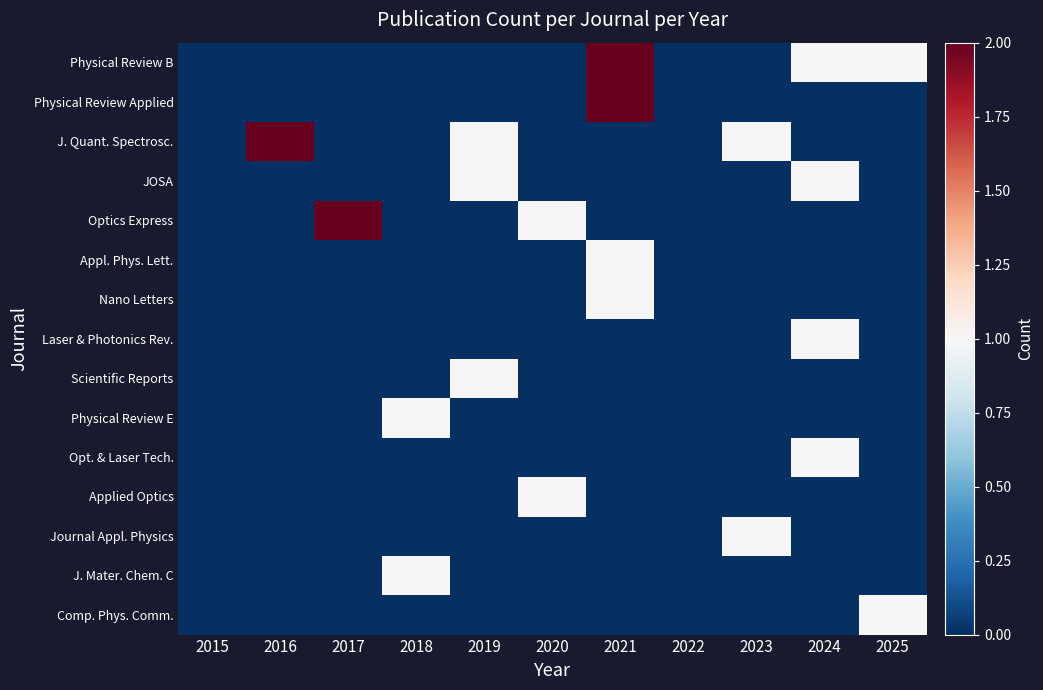

Reading left to right, extract all data points from this chart.

Physical Review B: 2015=0	2016=0	2017=0	2018=0	2019=0	2020=0	2021=2	2022=0	2023=0	2024=1	2025=1
Physical Review Applied: 2015=0	2016=0	2017=0	2018=0	2019=0	2020=0	2021=2	2022=0	2023=0	2024=0	2025=0
J. Quant. Spectrosc.: 2015=0	2016=2	2017=0	2018=0	2019=1	2020=0	2021=0	2022=0	2023=1	2024=0	2025=0
JOSA: 2015=0	2016=0	2017=0	2018=0	2019=1	2020=0	2021=0	2022=0	2023=0	2024=1	2025=0
Optics Express: 2015=0	2016=0	2017=2	2018=0	2019=0	2020=1	2021=0	2022=0	2023=0	2024=0	2025=0
Appl. Phys. Lett.: 2015=0	2016=0	2017=0	2018=0	2019=0	2020=0	2021=1	2022=0	2023=0	2024=0	2025=0
Nano Letters: 2015=0	2016=0	2017=0	2018=0	2019=0	2020=0	2021=1	2022=0	2023=0	2024=0	2025=0
Laser & Photonics Rev.: 2015=0	2016=0	2017=0	2018=0	2019=0	2020=0	2021=0	2022=0	2023=0	2024=1	2025=0
Scientific Reports: 2015=0	2016=0	2017=0	2018=0	2019=1	2020=0	2021=0	2022=0	2023=0	2024=0	2025=0
Physical Review E: 2015=0	2016=0	2017=0	2018=1	2019=0	2020=0	2021=0	2022=0	2023=0	2024=0	2025=0
Opt. & Laser Tech.: 2015=0	2016=0	2017=0	2018=0	2019=0	2020=0	2021=0	2022=0	2023=0	2024=1	2025=0
Applied Optics: 2015=0	2016=0	2017=0	2018=0	2019=0	2020=1	2021=0	2022=0	2023=0	2024=0	2025=0
Journal Appl. Physics: 2015=0	2016=0	2017=0	2018=0	2019=0	2020=0	2021=0	2022=0	2023=1	2024=0	2025=0
J. Mater. Chem. C: 2015=0	2016=0	2017=0	2018=1	2019=0	2020=0	2021=0	2022=0	2023=0	2024=0	2025=0
Comp. Phys. Comm.: 2015=0	2016=0	2017=0	2018=0	2019=0	2020=0	2021=0	2022=0	2023=0	2024=0	2025=1